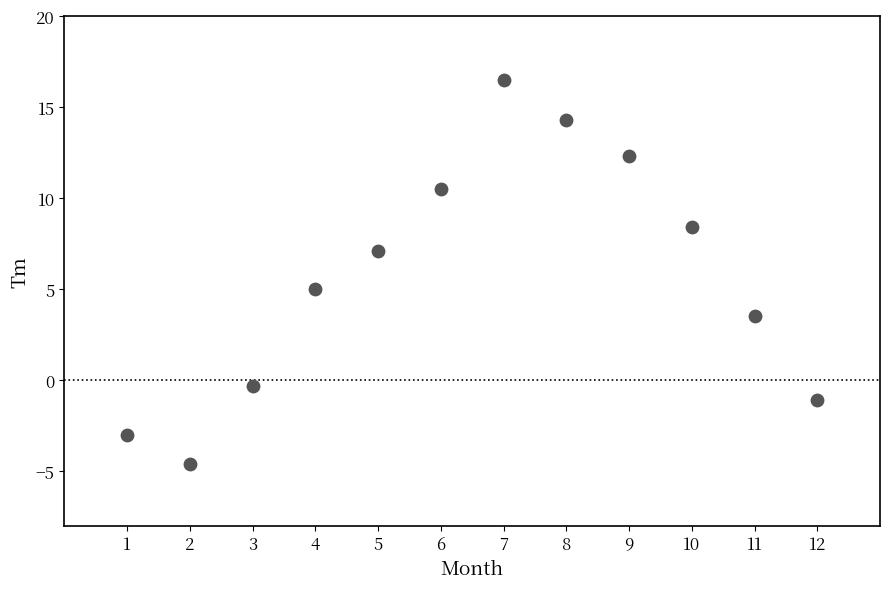

What is the average Y value?

5.7